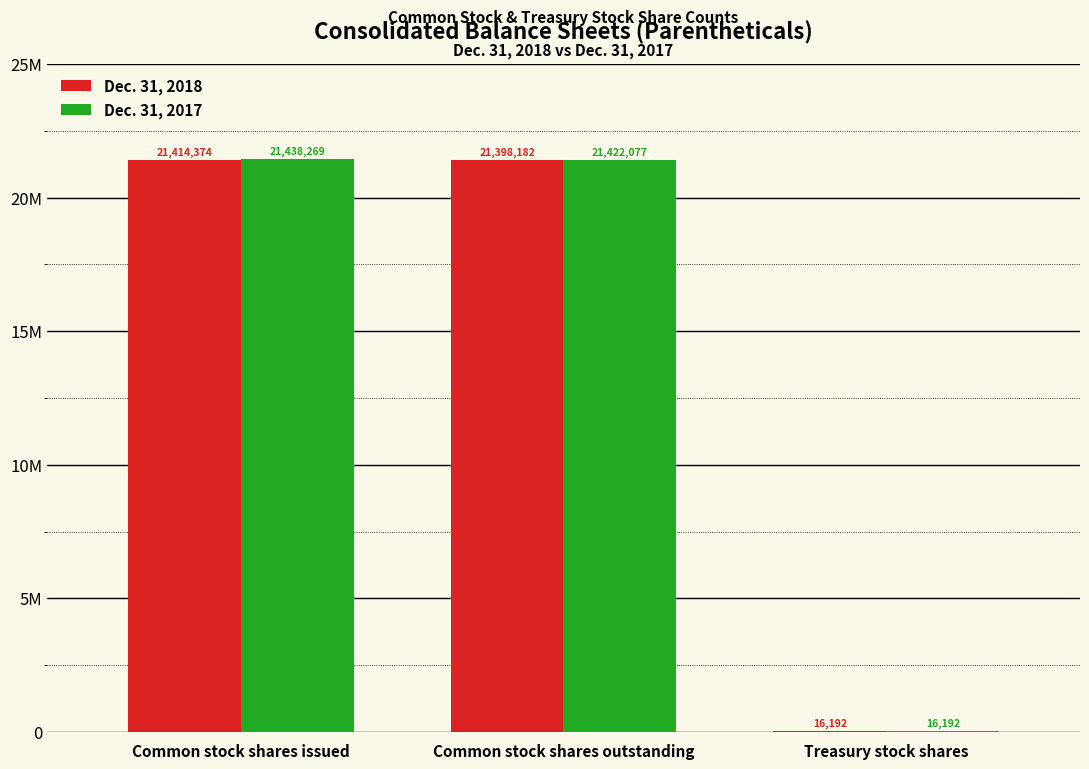

True or false: Dec. 31, 2017 has a value of 21438269 at Common stock shares issued.

True